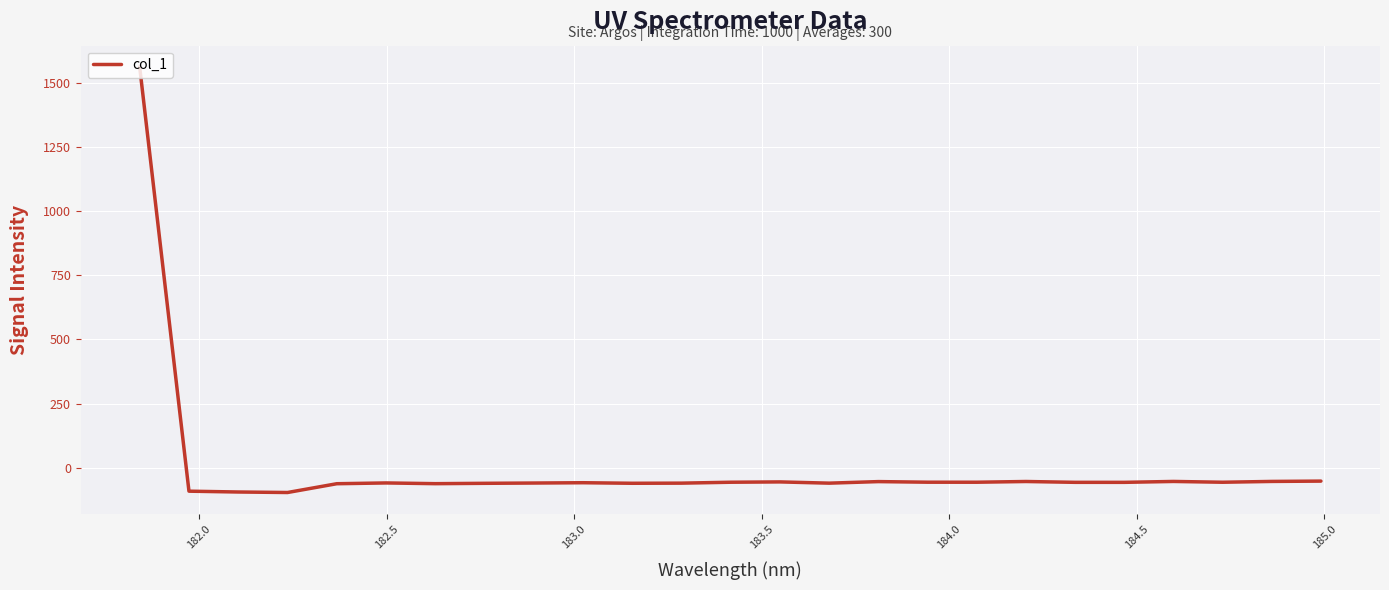

What is the minimum value shown in the chart?

-95.7